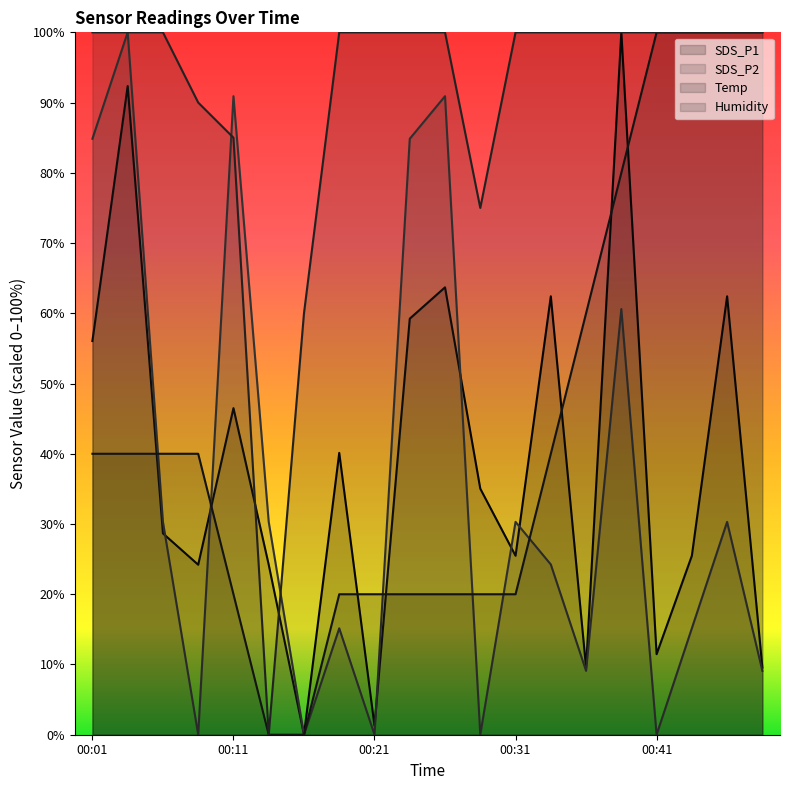

At which category does the chart reach its peak across all series?

00:38